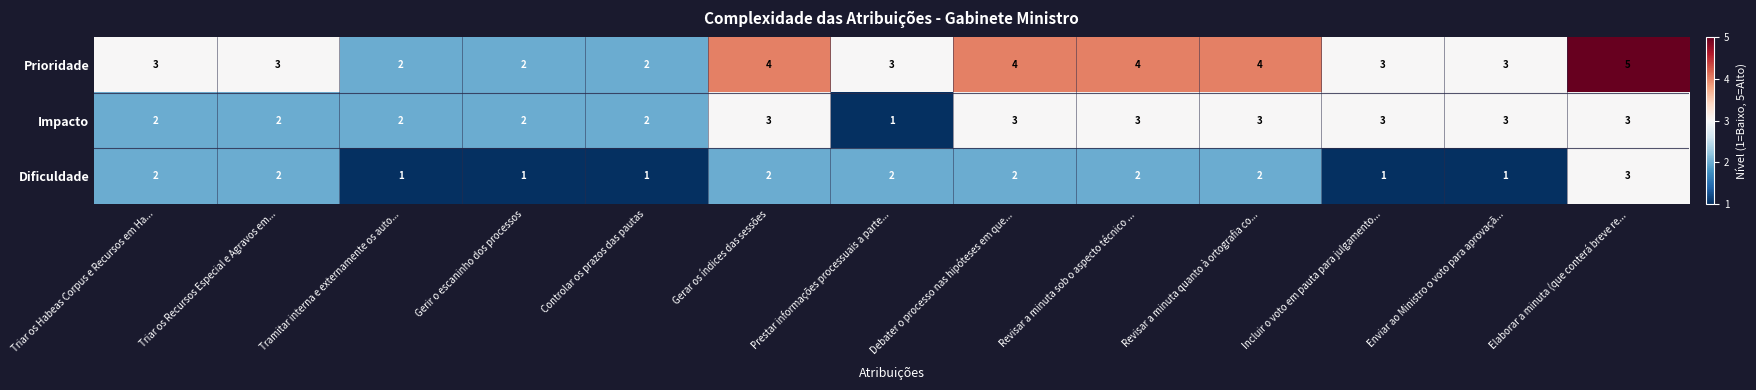

How many distinct data groups are displayed?

3